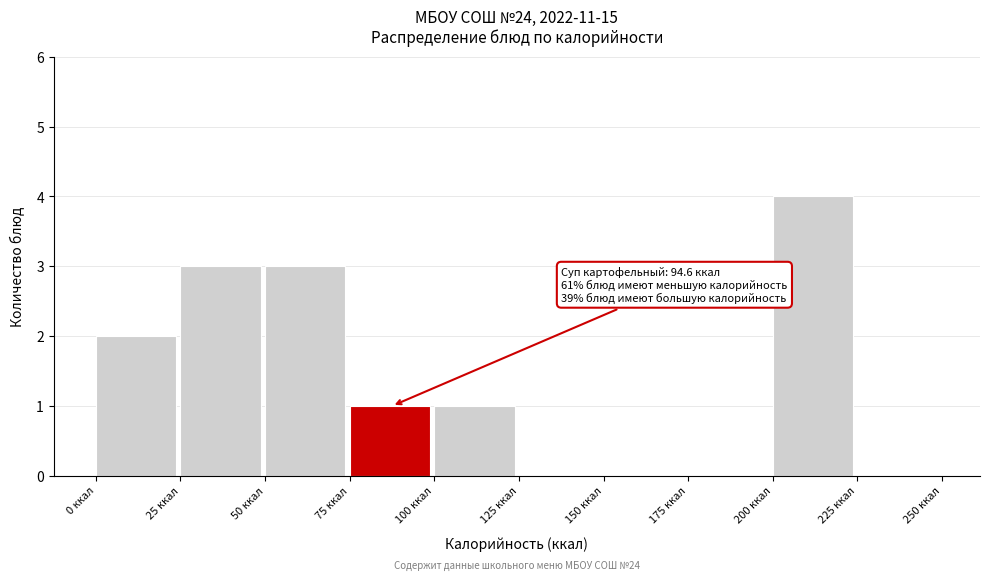

Which range on the x-axis has the tallest bar?

200 to 225